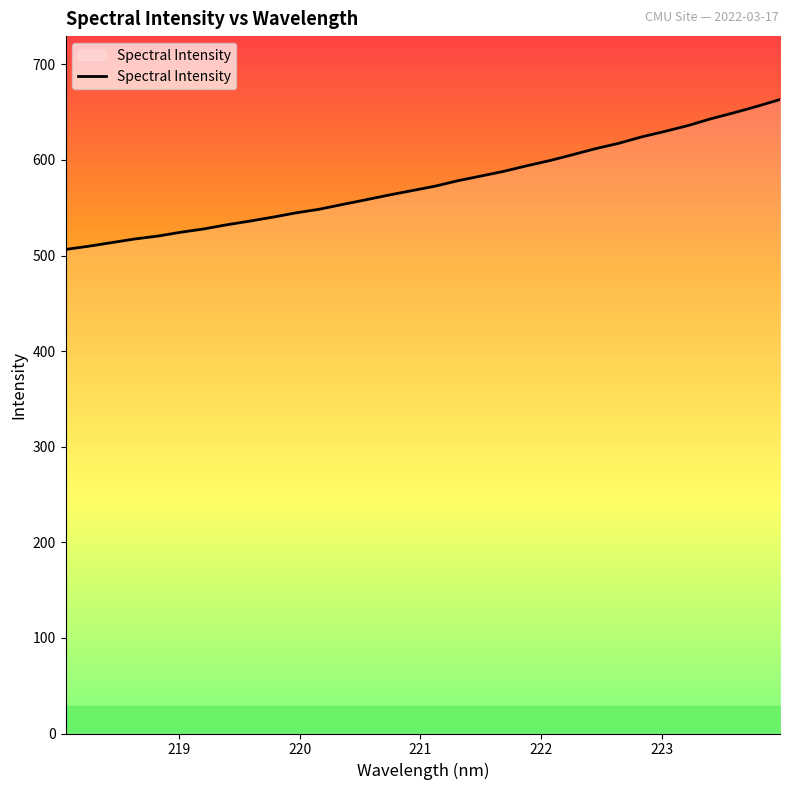

What is the smallest value displayed?

506.3